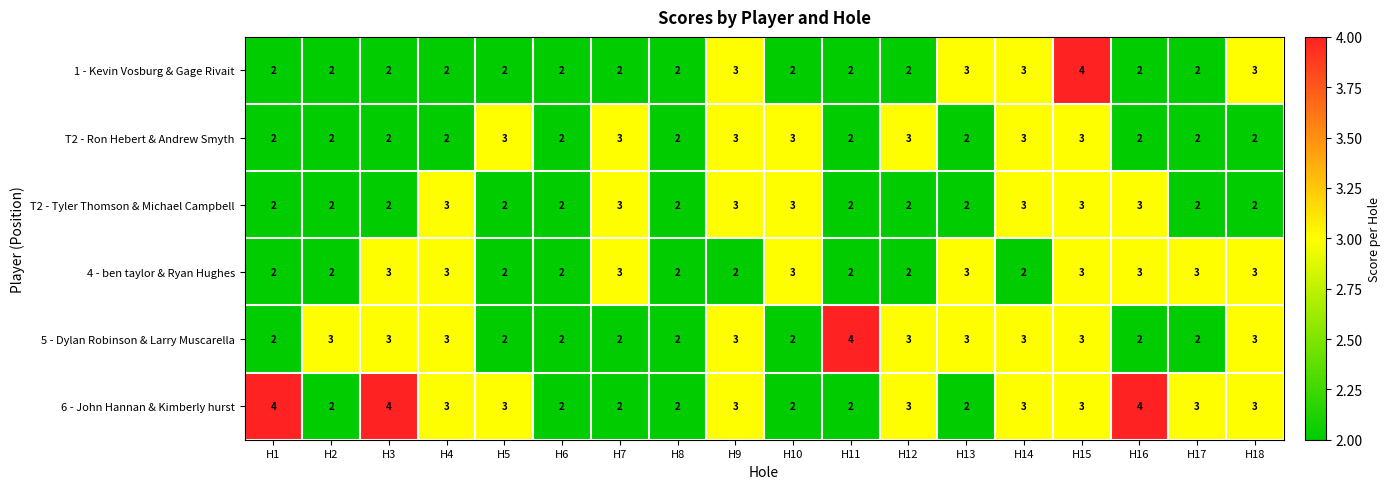

Which series has the largest total across all categories?

6 - John Hannan & Kimberly hurst